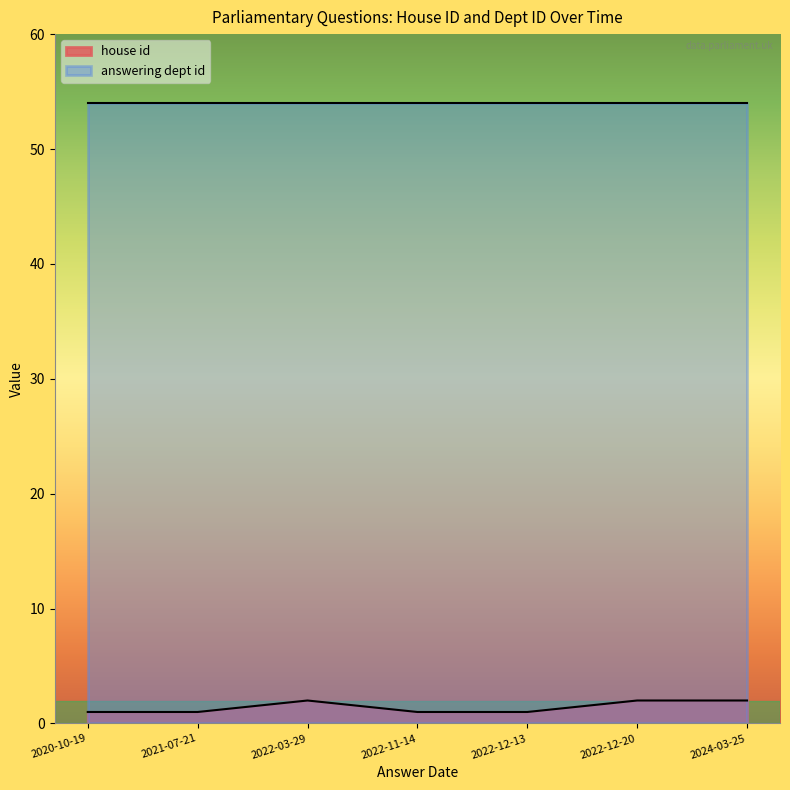

Is it true that the value at 2022-11-14 is 2?

False